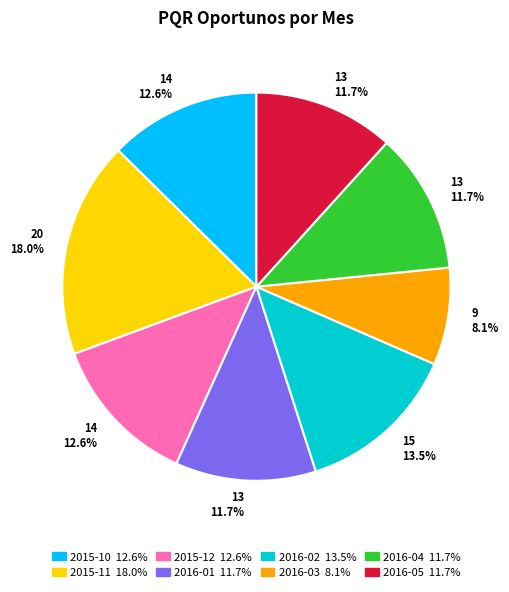

To the nearest percent, what is the difference between the largest and smallest slice percentages?

10%